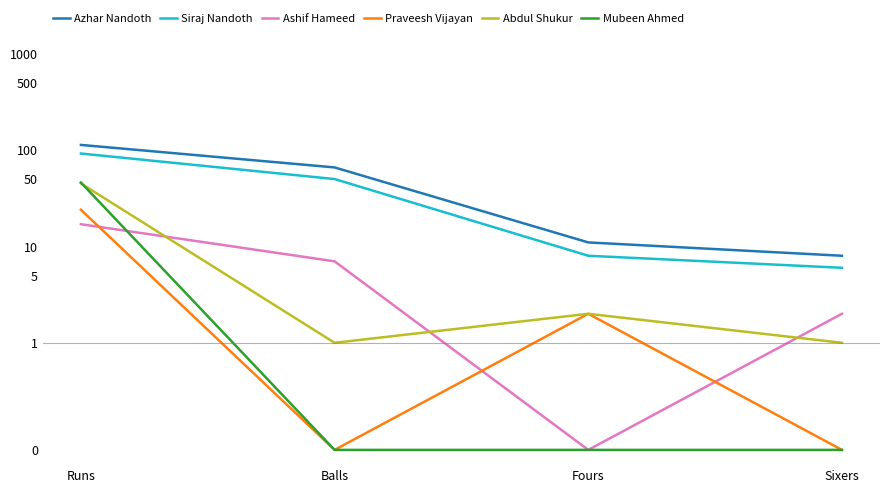

What are all the series names shown in the legend?

Azhar Nandoth, Siraj Nandoth, Ashif Hameed, Praveesh Vijayan, Abdul Shukur, Mubeen Ahmed